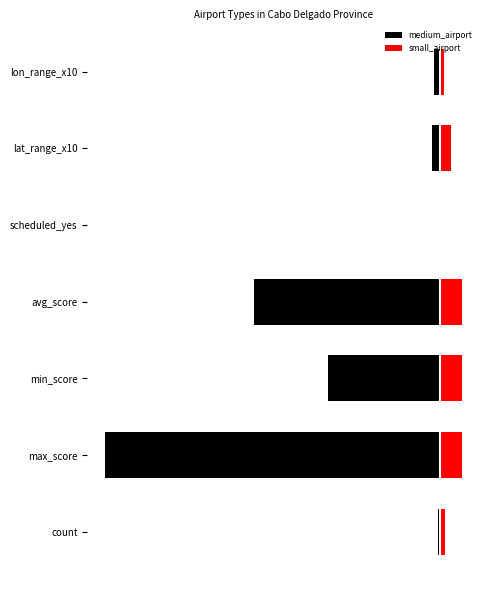

Which series changed the most between count and lat_range_x10?

medium_airport